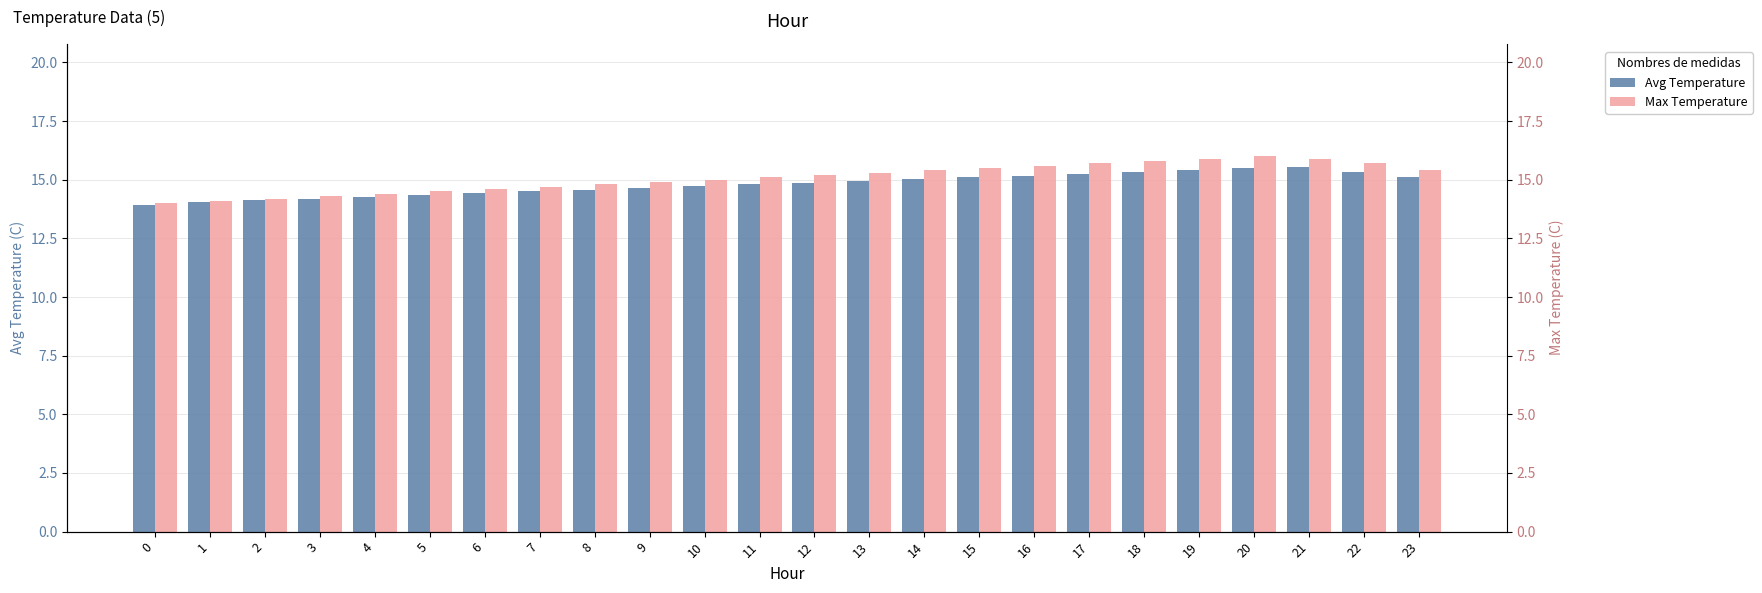

Reading left to right, extract all data points from this chart.

Avg Temperature: 0=13.9	1=14.1	2=14.1	3=14.2	4=14.3	5=14.3	6=14.4	7=14.5	8=14.6	9=14.7	10=14.7	11=14.8	12=14.9	13=14.9	14=15.0	15=15.1	16=15.2	17=15.2	18=15.3	19=15.4	20=15.5	21=15.6	22=15.3	23=15.1
Max Temperature: 0=14.0	1=14.1	2=14.2	3=14.3	4=14.4	5=14.5	6=14.6	7=14.7	8=14.8	9=14.9	10=15.0	11=15.1	12=15.2	13=15.3	14=15.4	15=15.5	16=15.6	17=15.7	18=15.8	19=15.9	20=16.0	21=15.9	22=15.7	23=15.4